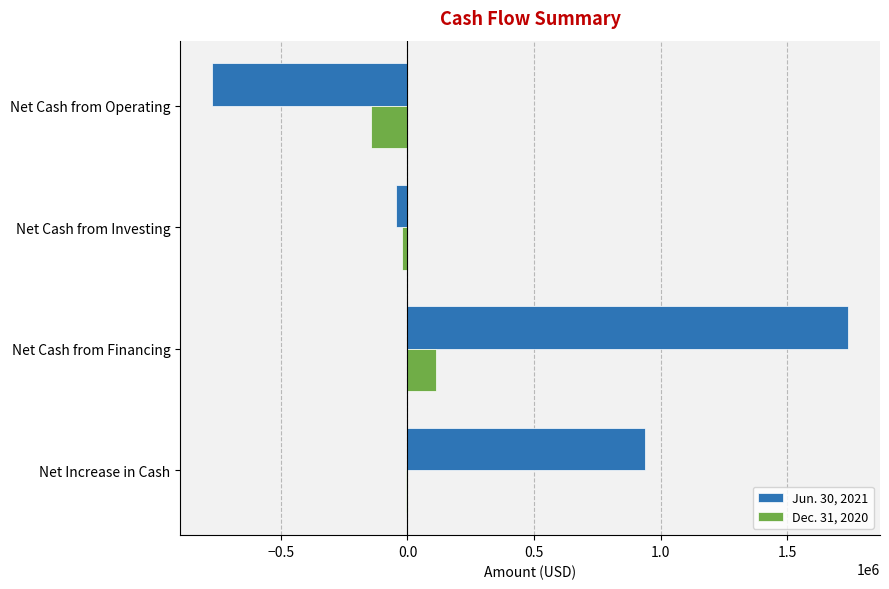

What is the total value across all series at Net Cash from Operating?

-917187